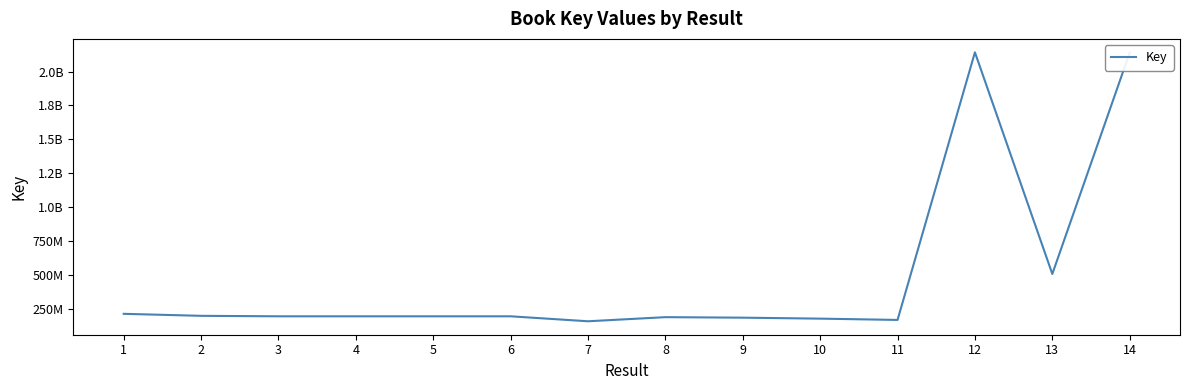

What is the ratio of the value at 4 to the value at 5?

1.0